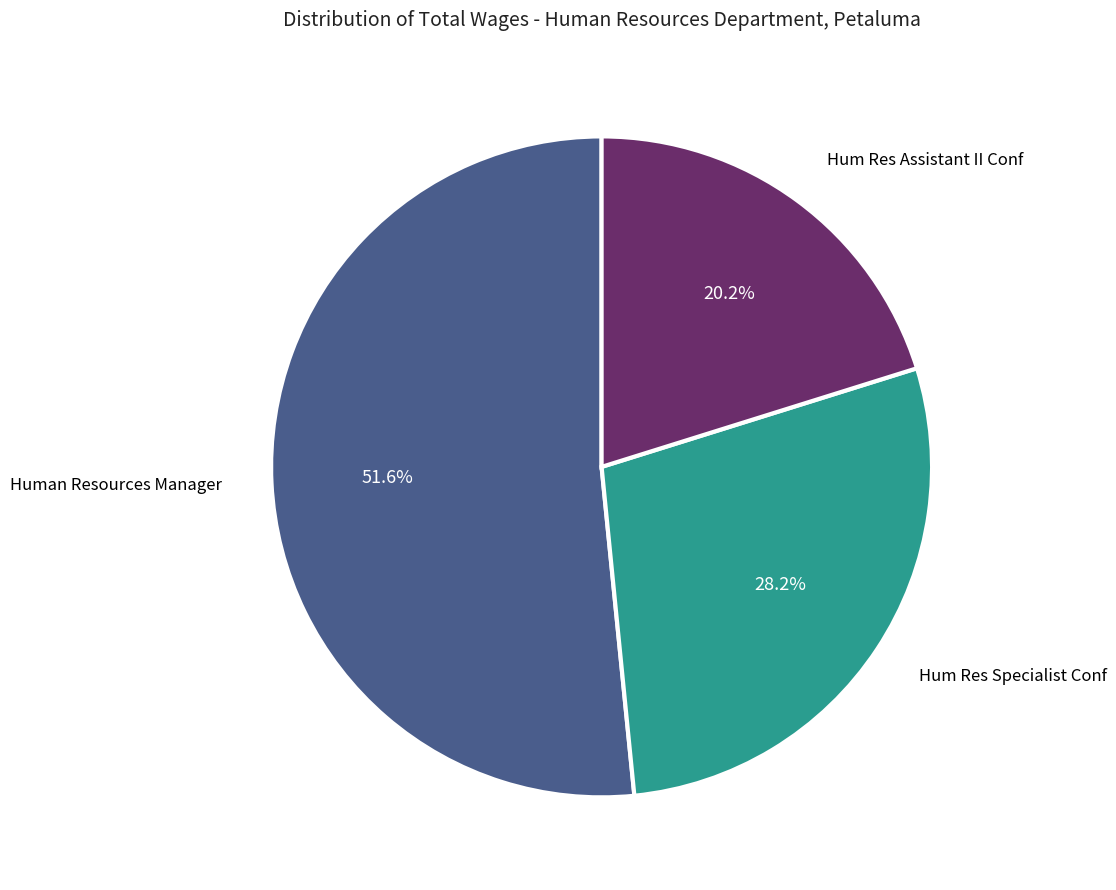

Is there any slice that represents more than half of the pie?

Yes